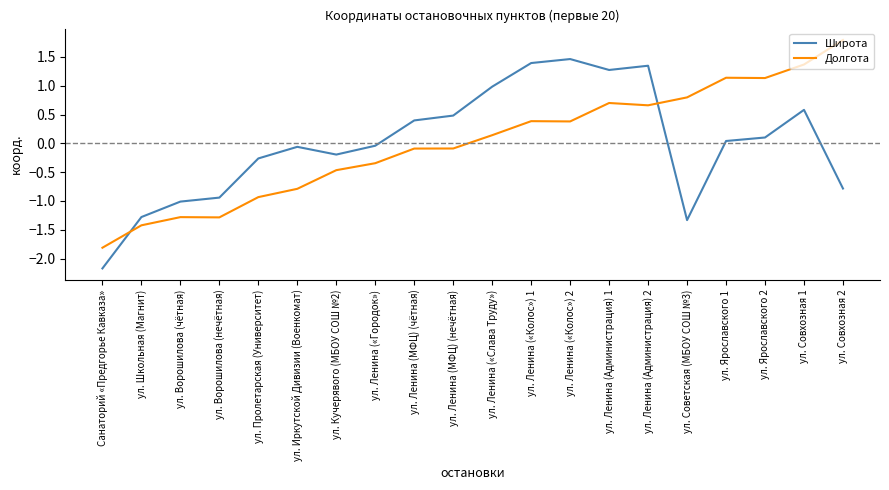

What is the highest value of the Широта series?

1.5